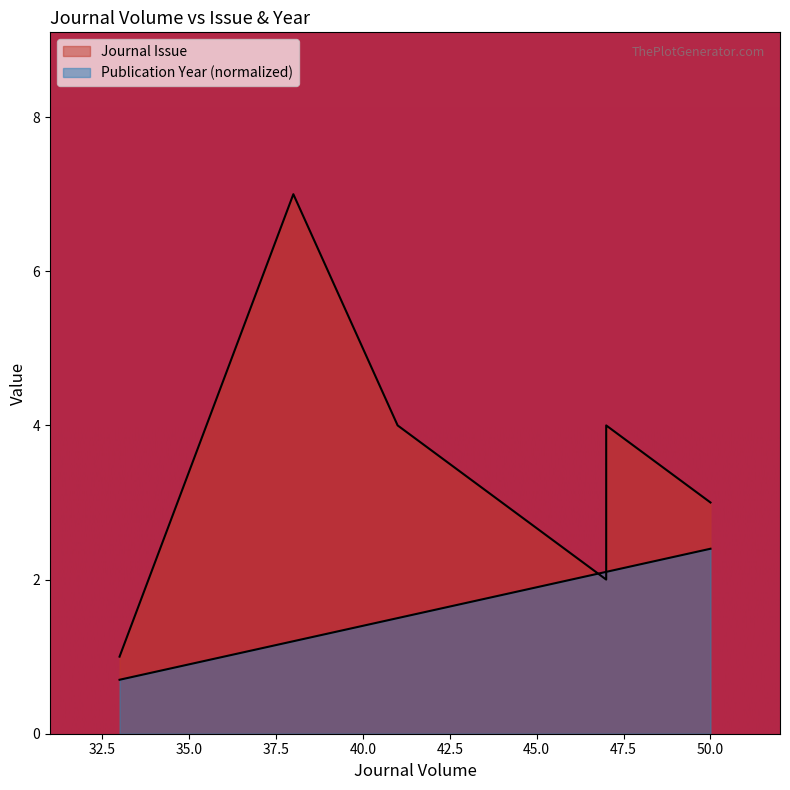

Where is Publication Year nearest to the value 1?

38